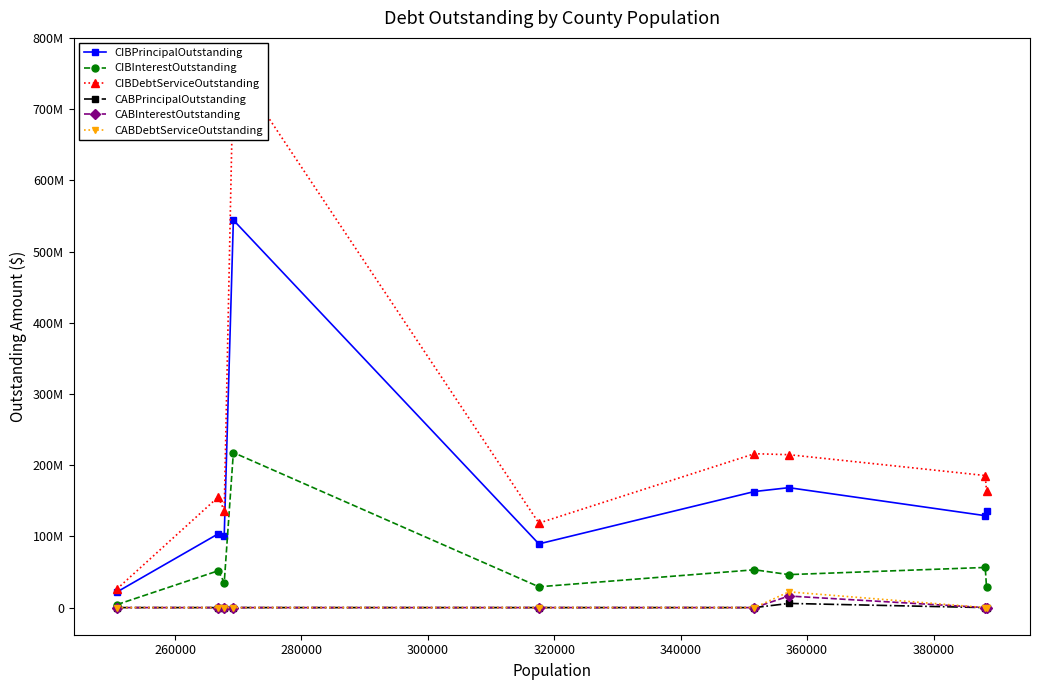

How many distinct data groups are displayed?

6